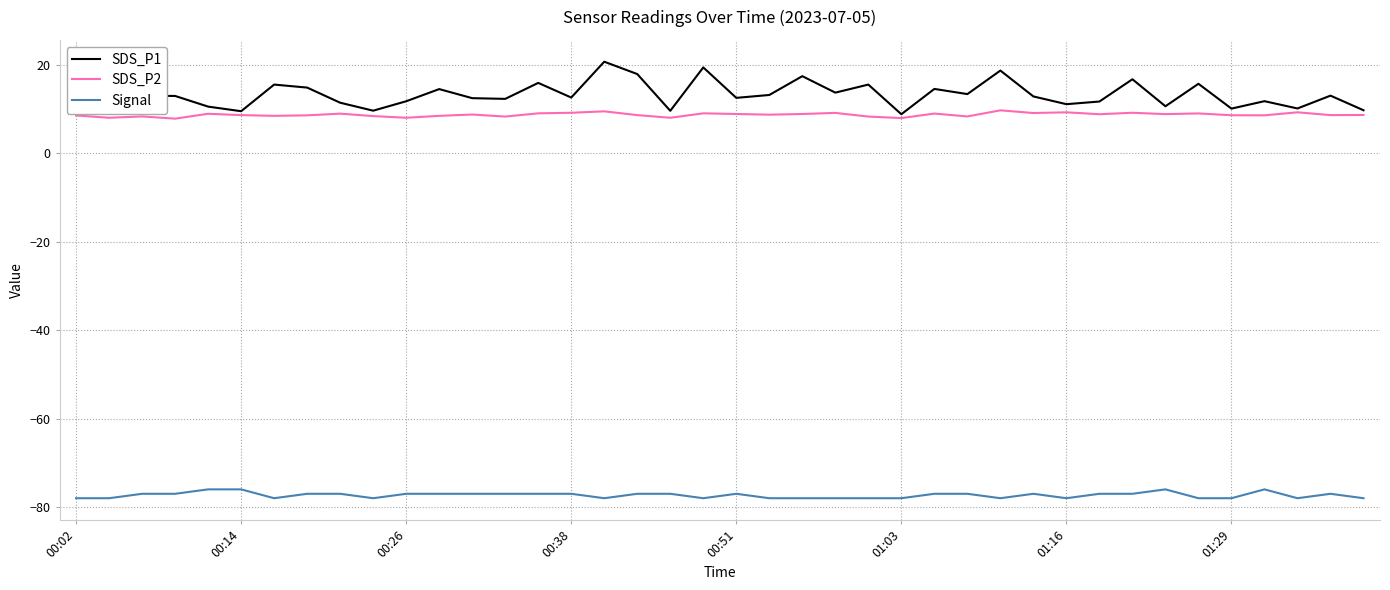

What is the lowest value of the SDS_P2 series?

7.8